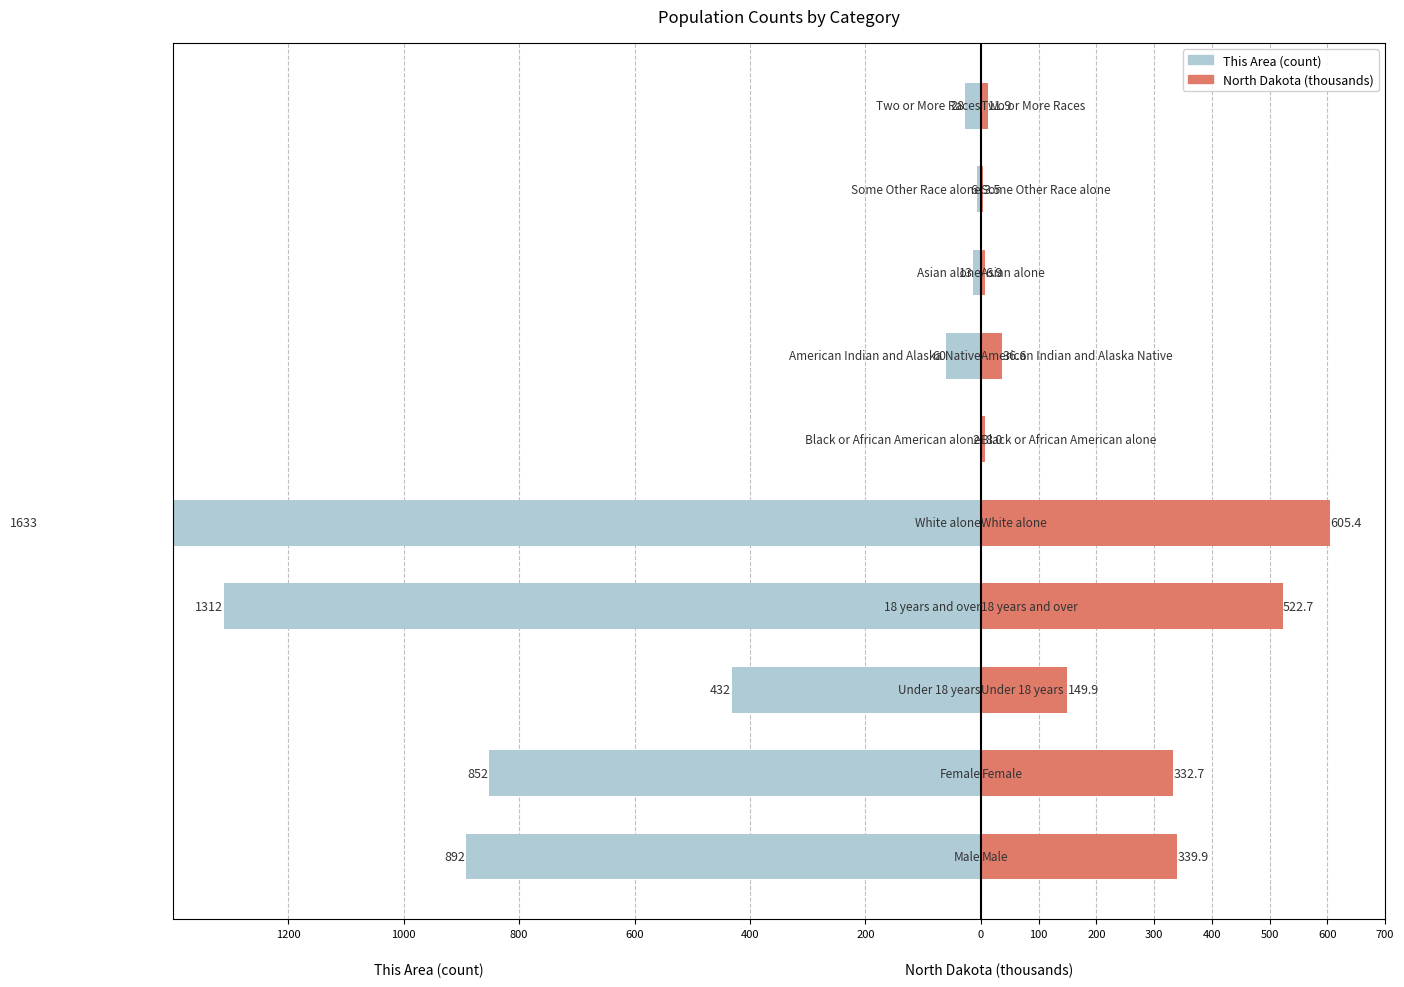

At how many categories does at least one series exceed -475?

10